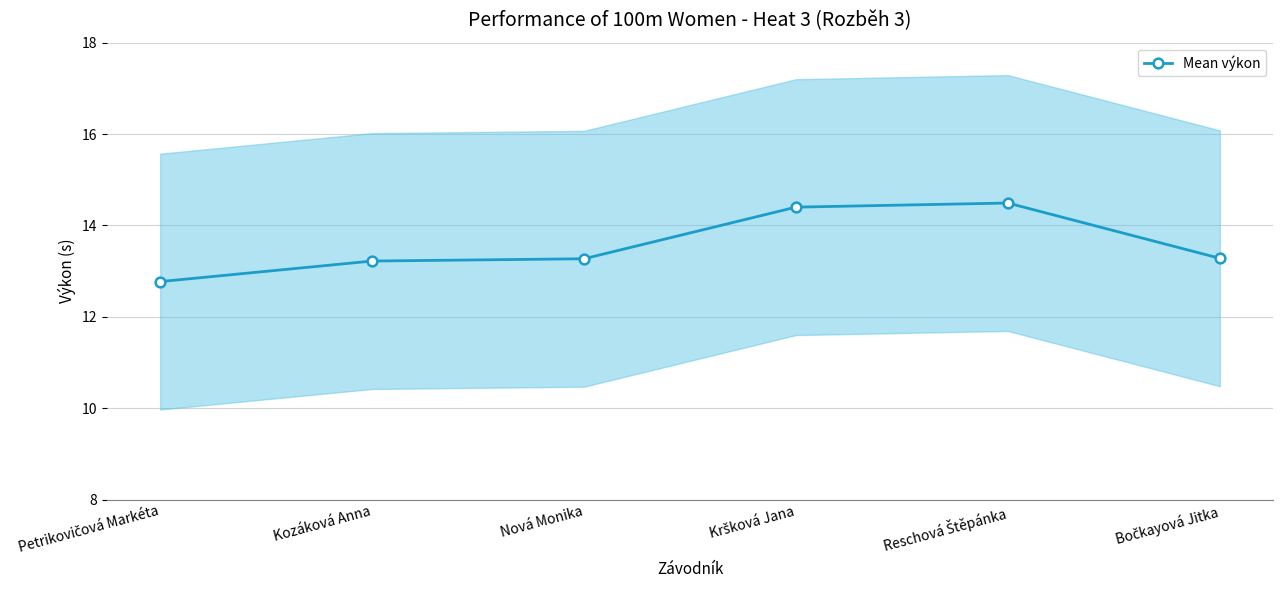

The chart shows a value of 13.3 at Nová Monika. True or false?

True